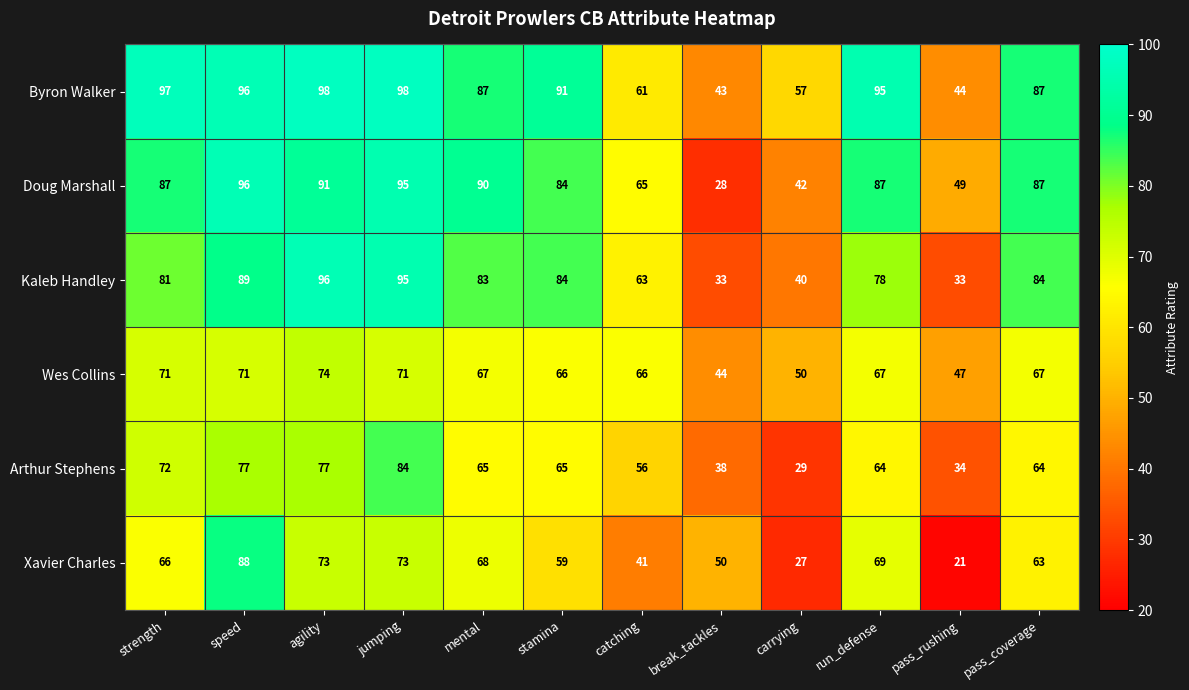

Rank the series at catching from highest to lowest value.

Wes Collins, Doug Marshall, Kaleb Handley, Byron Walker, Arthur Stephens, Xavier Charles